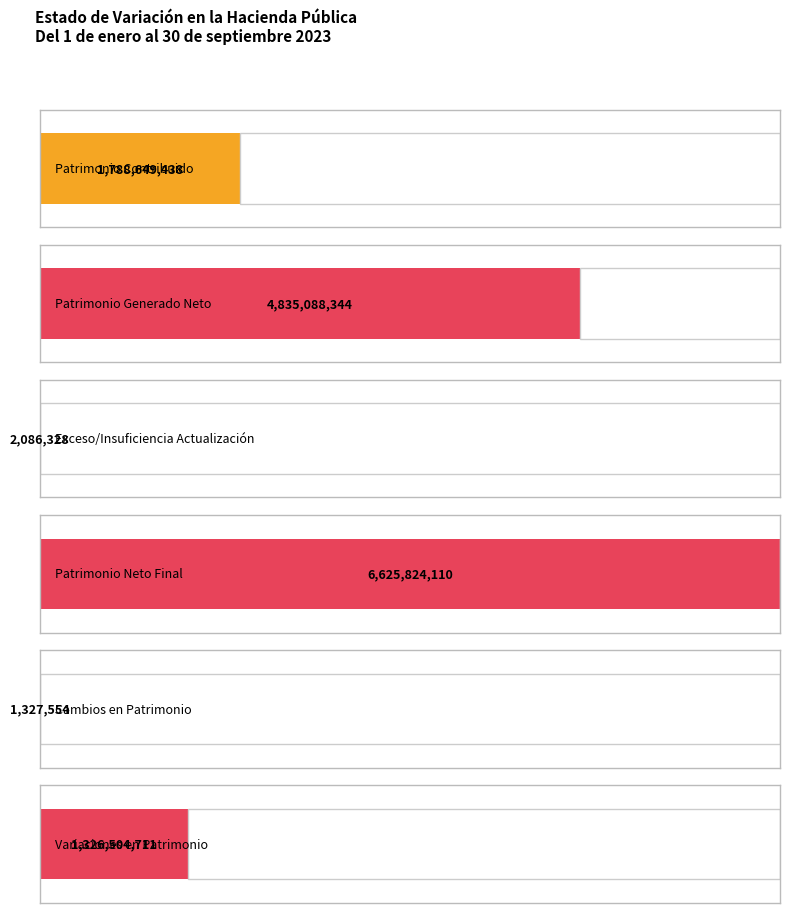

How many data points are less than 1788649438?

3